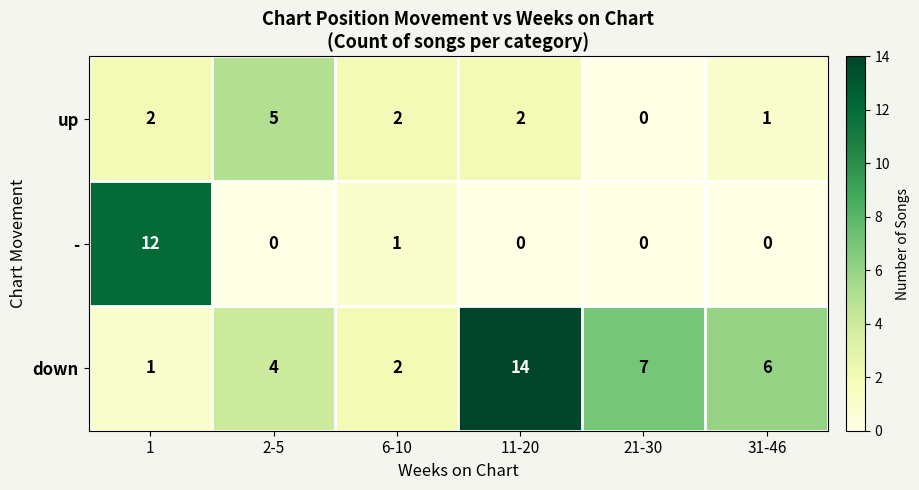

Which series changed the most between 1 and 31-46?

-